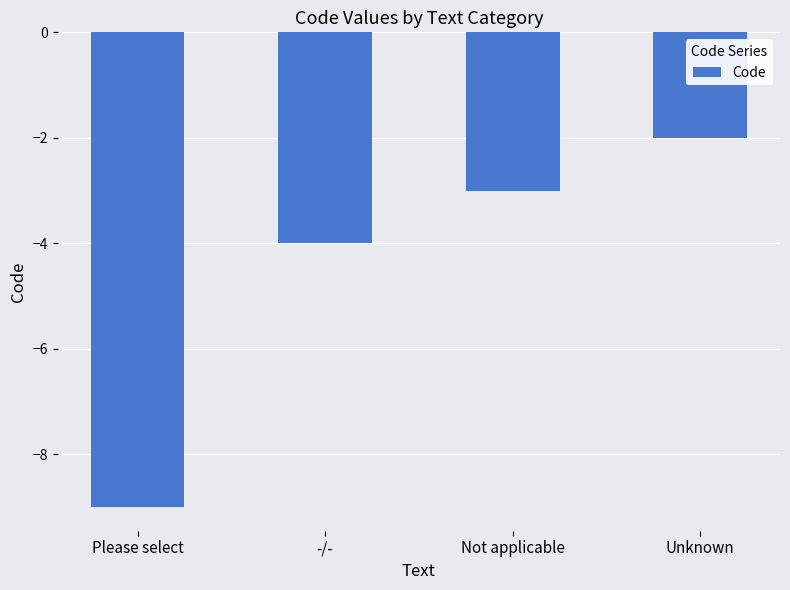

What is the label of the 1st bar from the left?

Please select